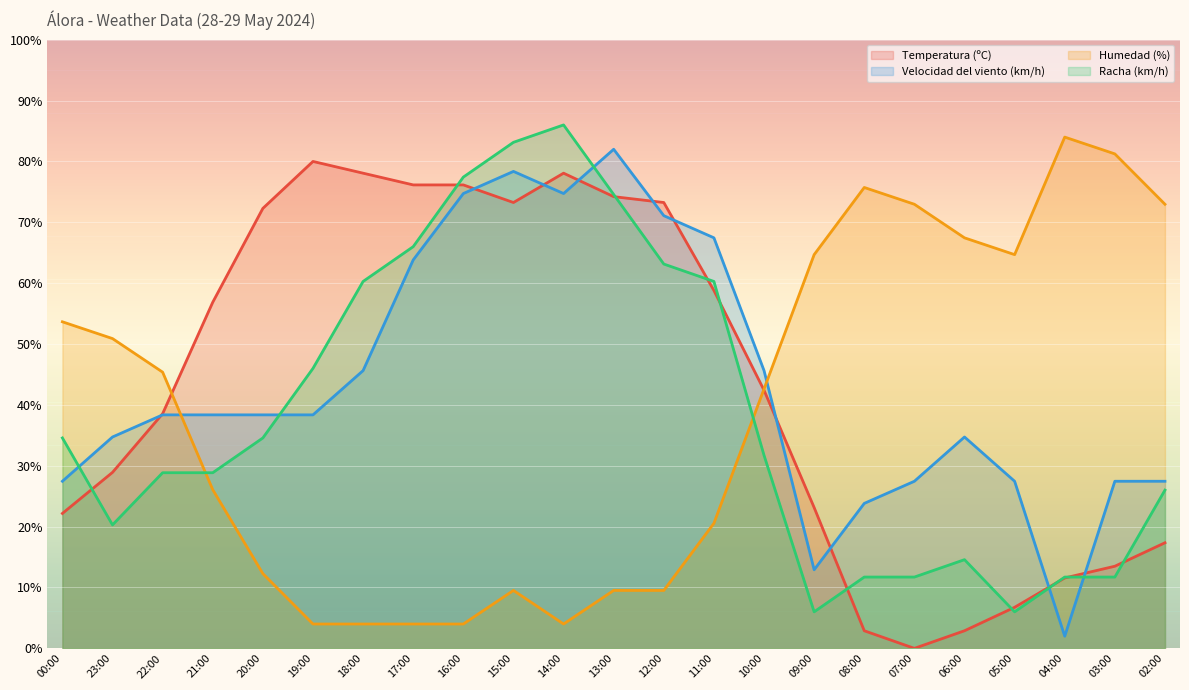

Which series has the widest spread of values?

Humedad (%)